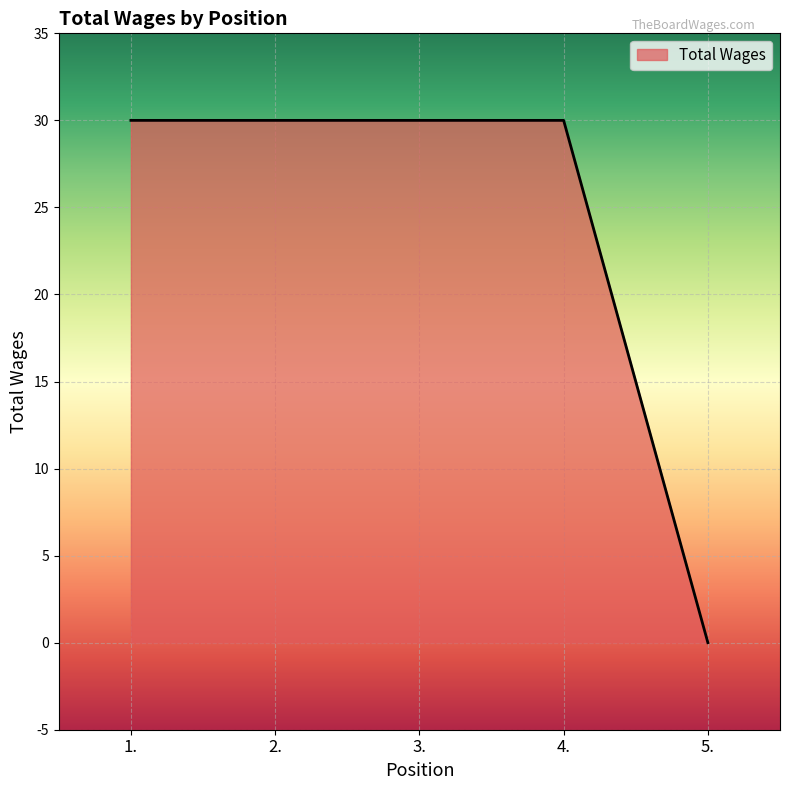

What position from the left is 2.?

2